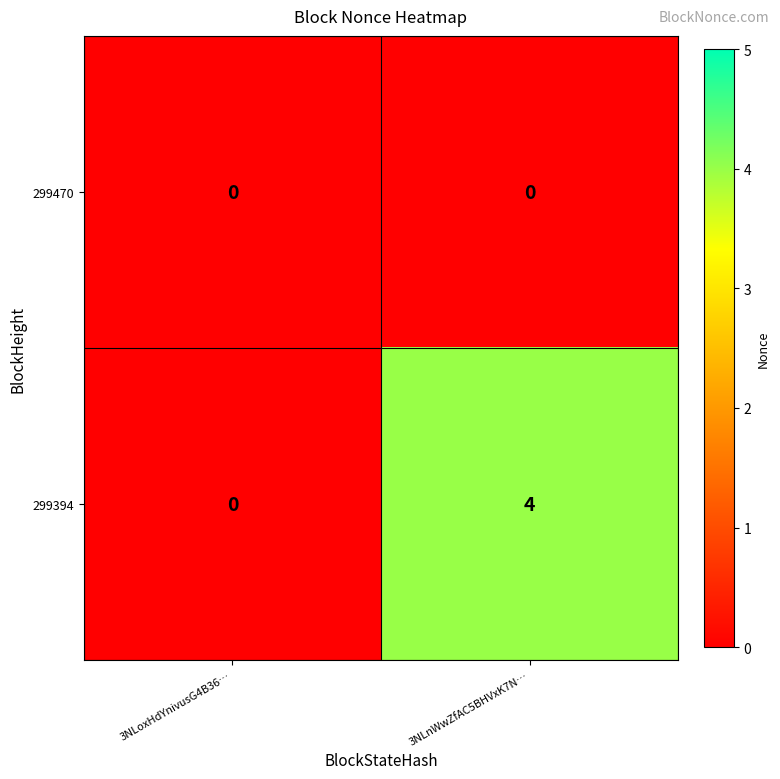

Between 3NLoxHdYnivusG4B36… and 3NLnWwZfAC5BHVxK7N…, which series saw the biggest shift?

299394